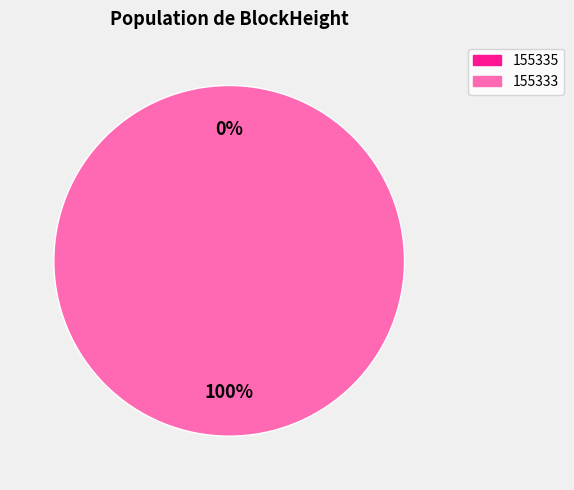

Which slice is the smallest?

155335